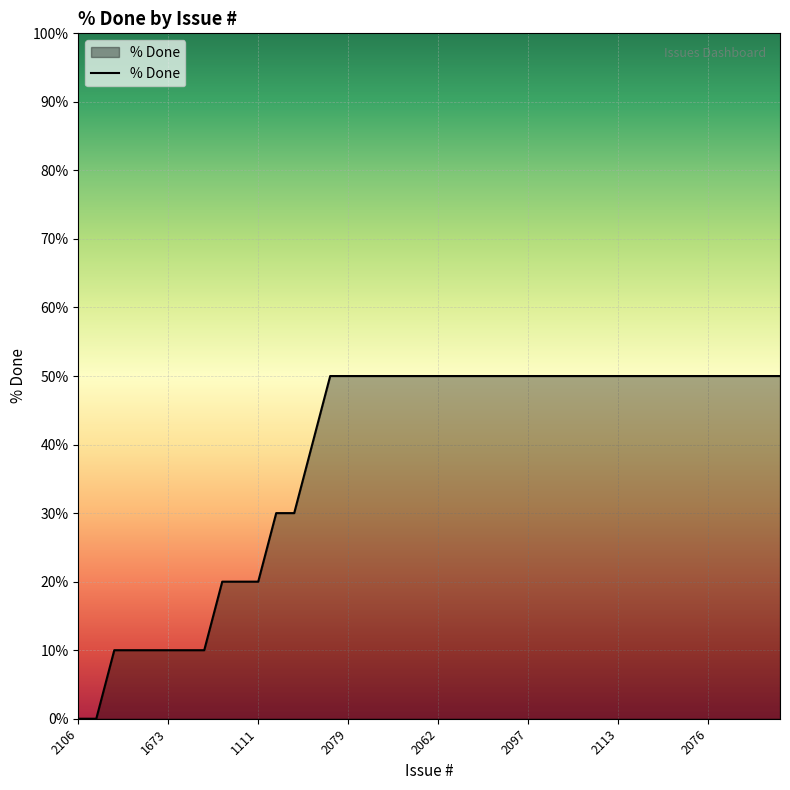

What is the maximum value shown in the chart?

50